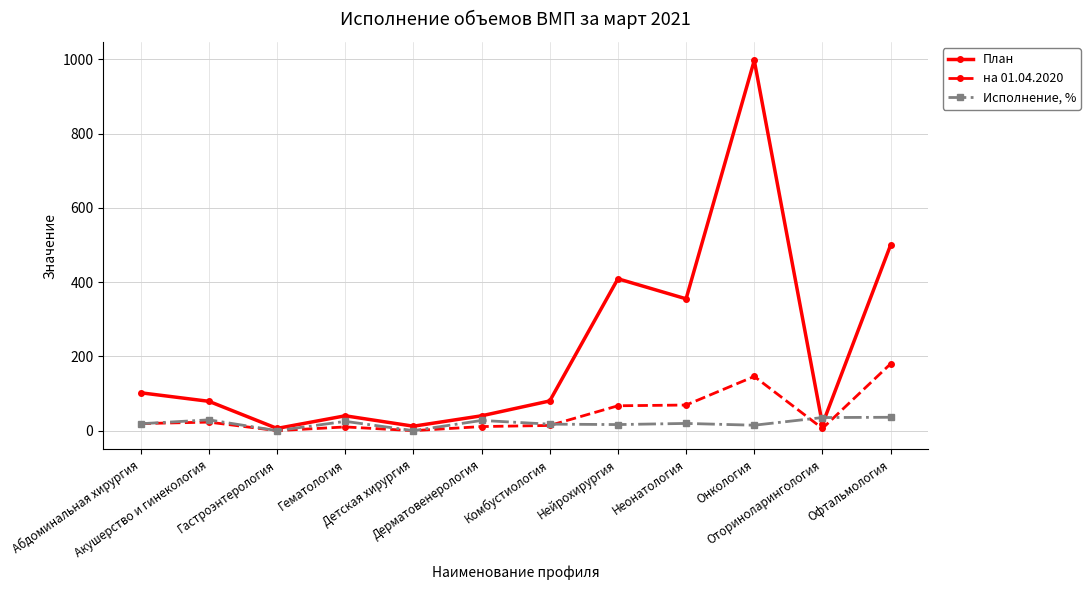

What is the spread (max minus min) of values at Нейрохирургия?

392.6